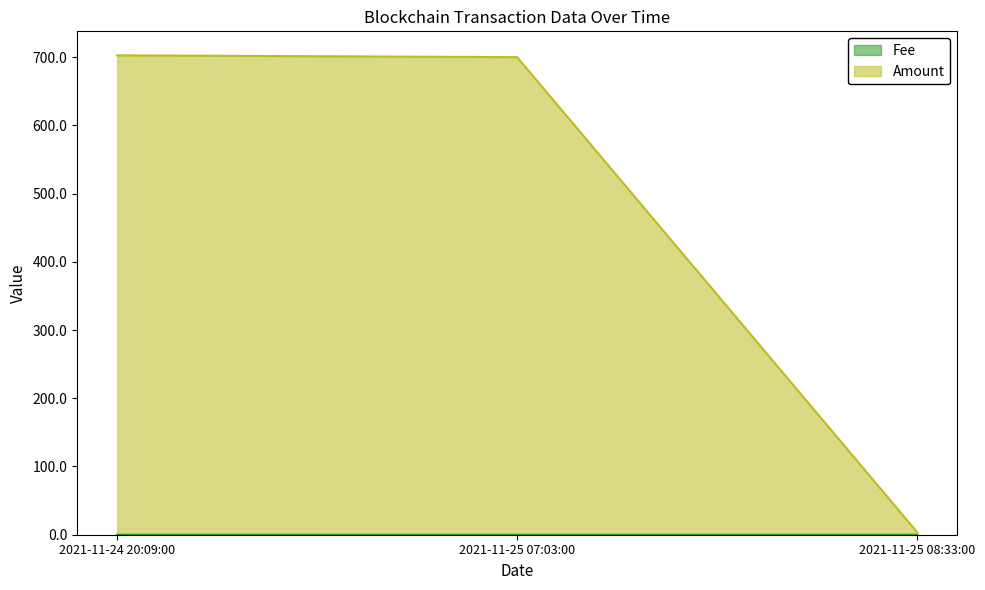

At which label is Amount closest to 353?

2021-11-25 07:03:00